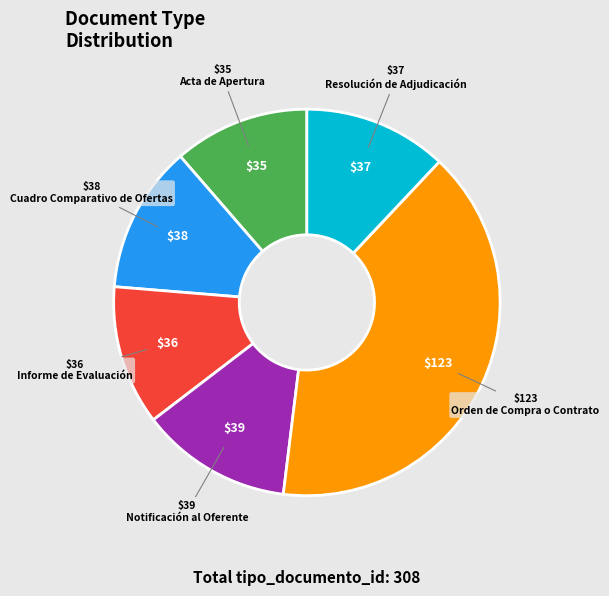

Which has a higher value, Informe de Evaluación or Notificación al Oferente?

Notificación al Oferente